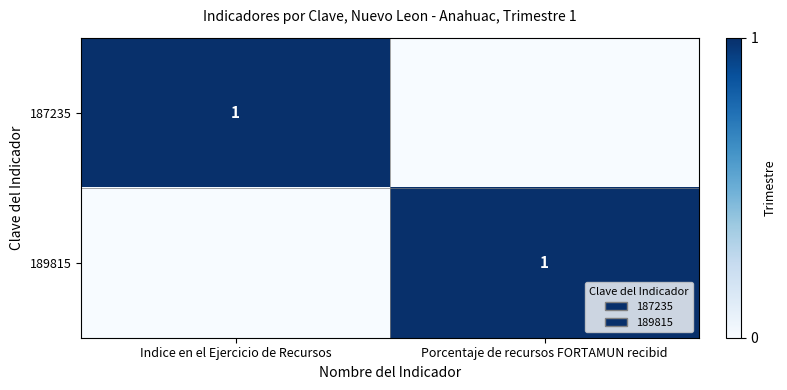

True or false: 187235 has a value of 1 at Indice en el Ejercicio de Recursos.

True